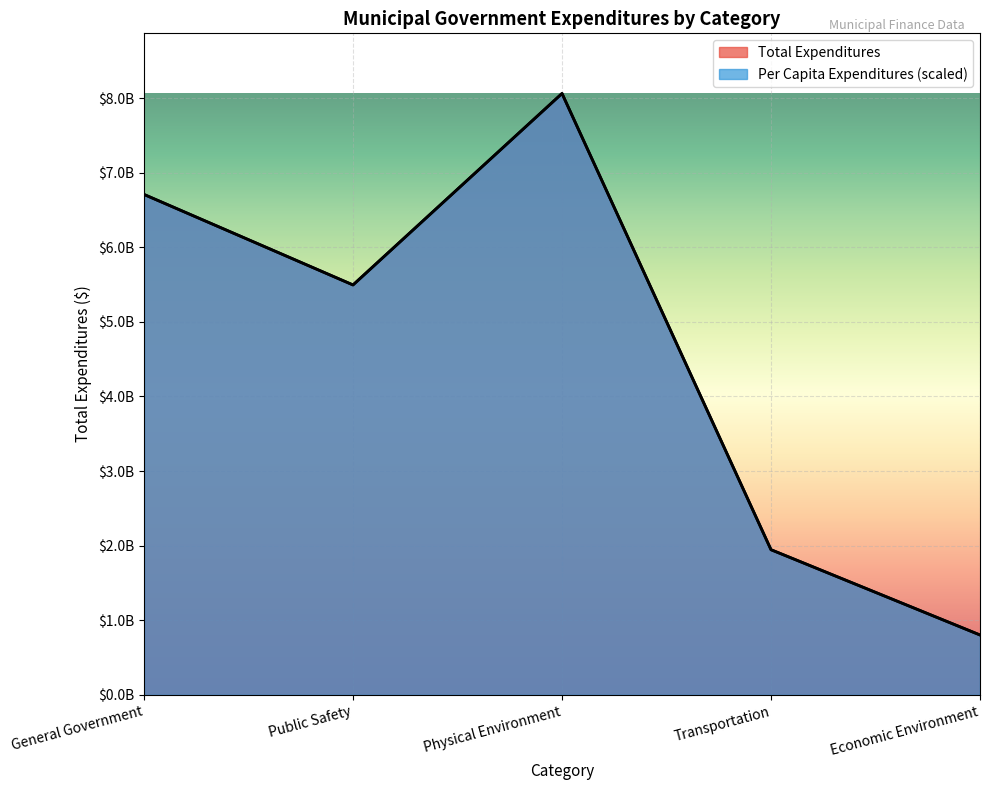

At how many categories does at least one series exceed 1270891159?

4